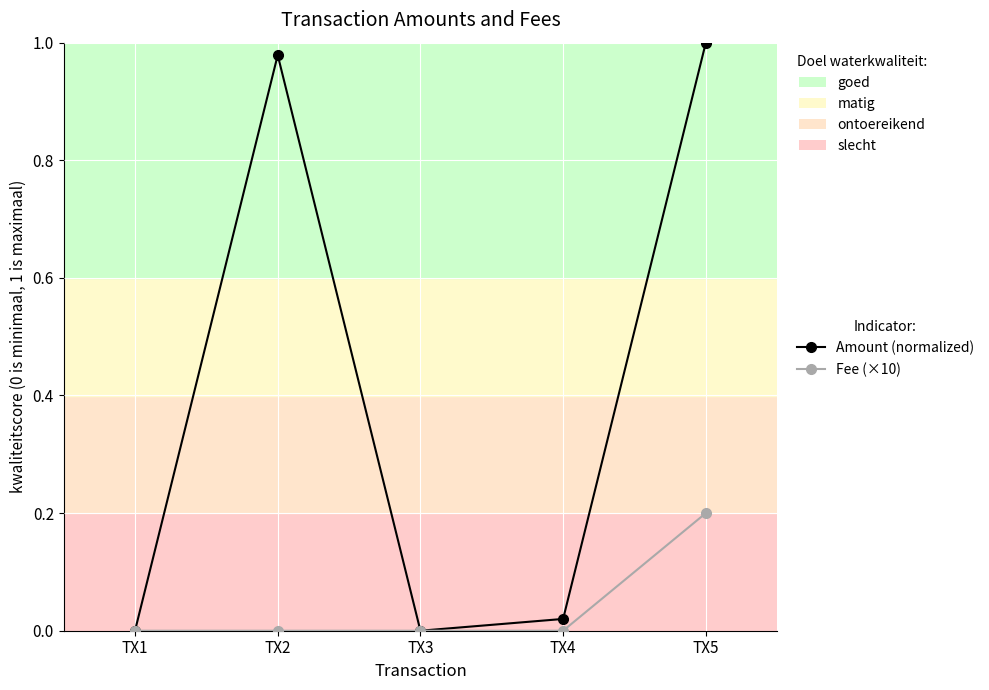

Rank the series by their average value, from highest to lowest.

Amount (normalized), Fee (×10)